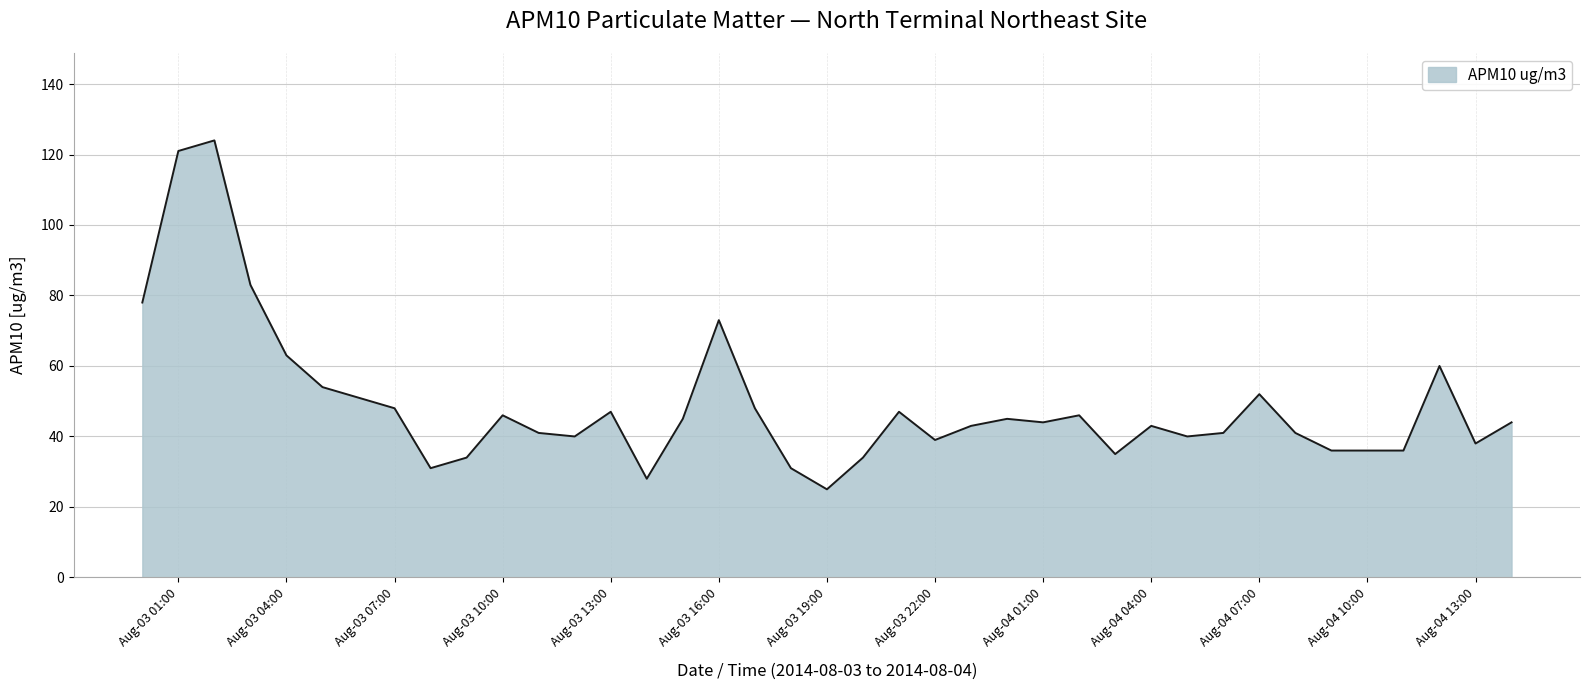

What is the greatest value displayed?

124